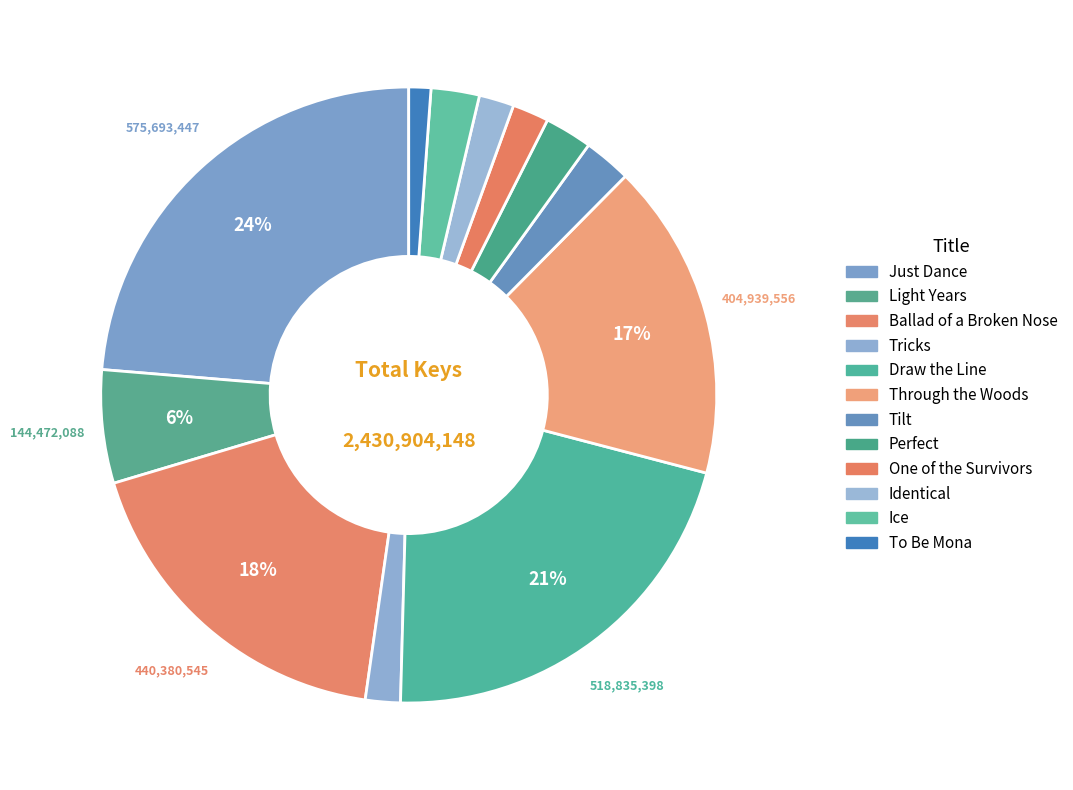

How many segments does this pie chart have?

12